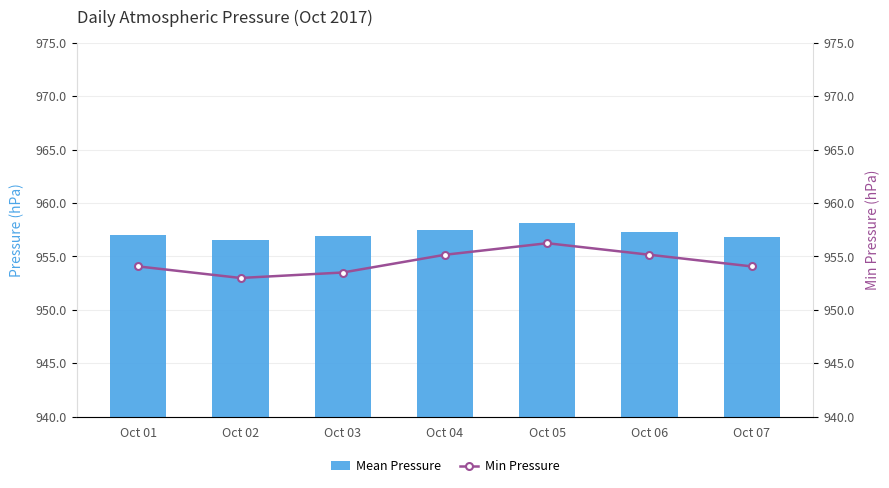

Which label corresponds to the smallest value in the chart?

Oct 02